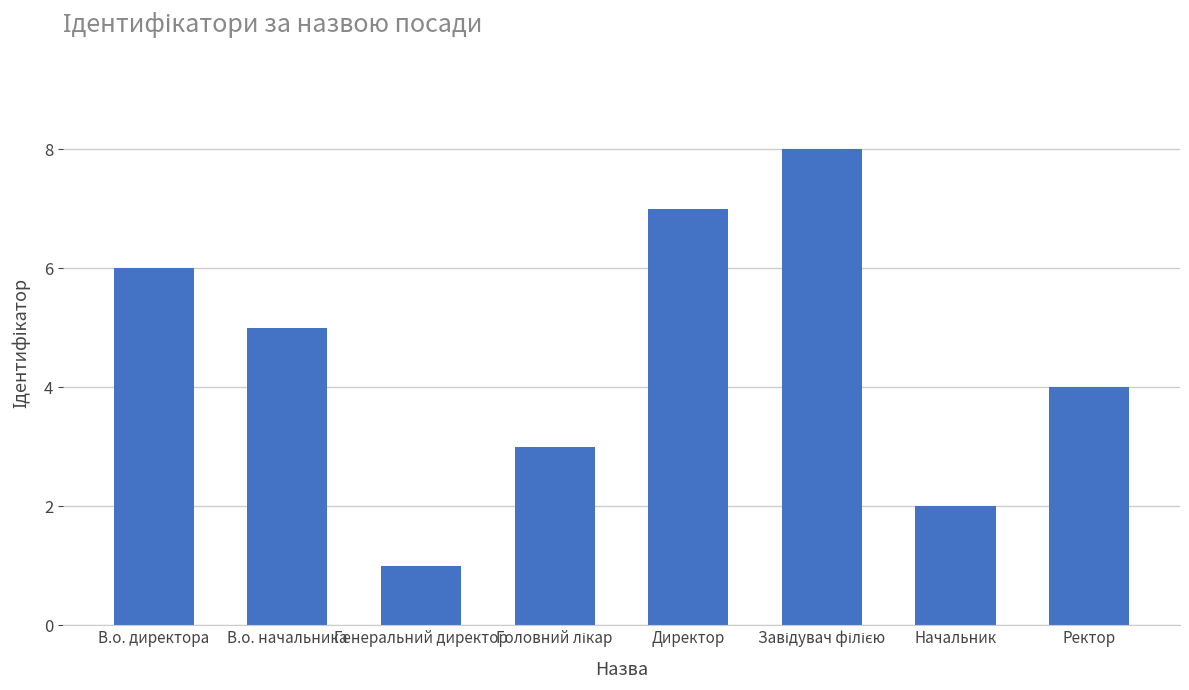

What is the label of the 6th bar from the right?

Генеральний директор